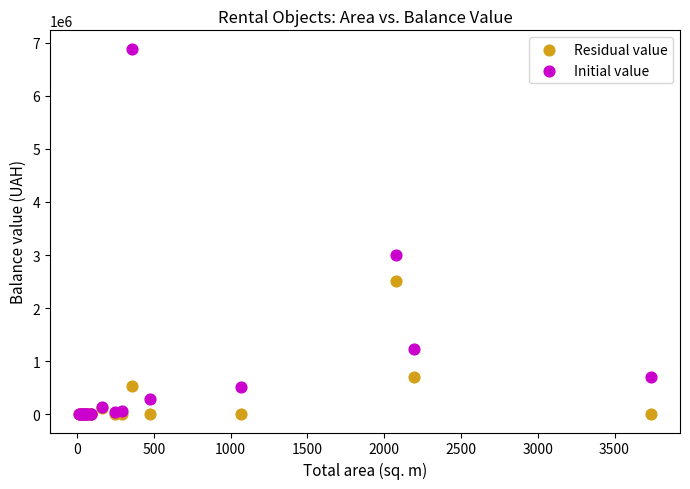

Across all series, what Y value is closest to 3445369?

2998671.8